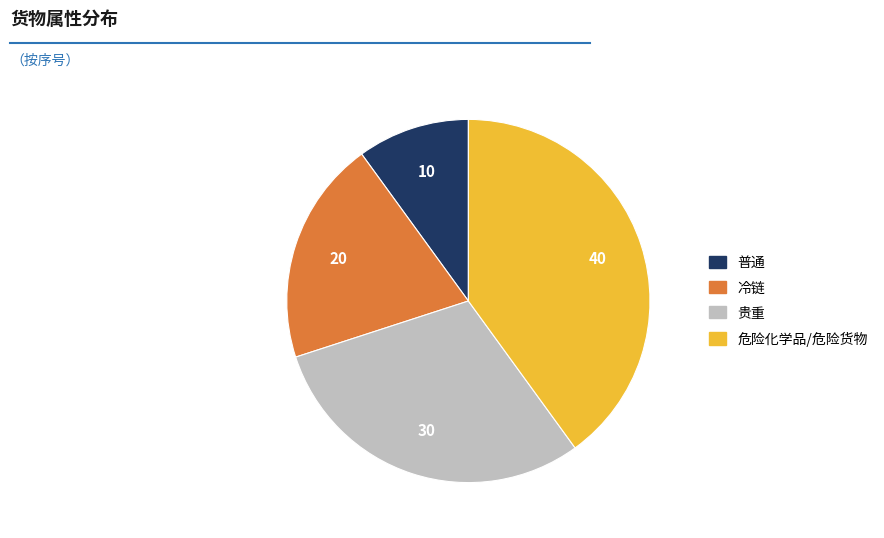

Which slice is the smallest?

普通